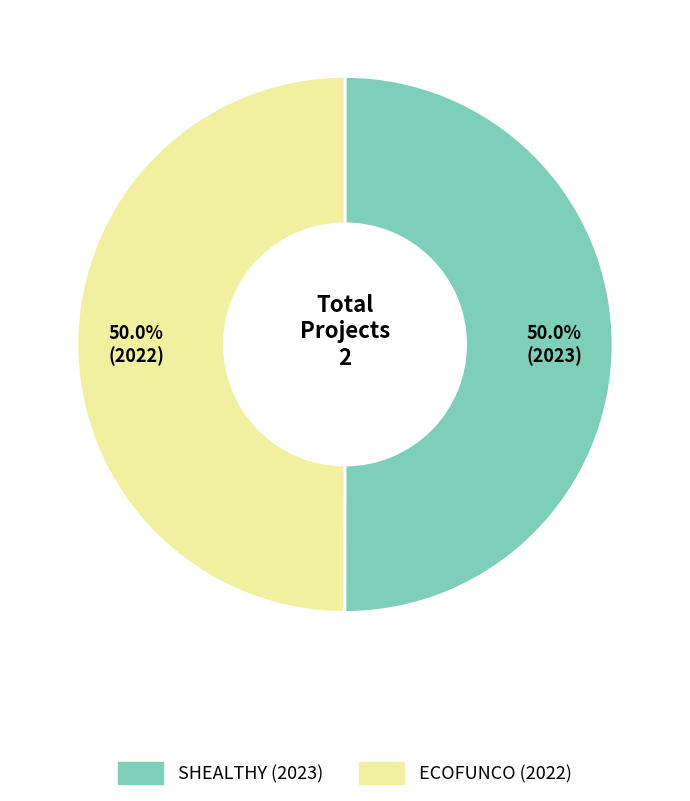

Approximately how many times larger is the value at ECOFUNCO (2022) compared to SHEALTHY (2023)?

1.0